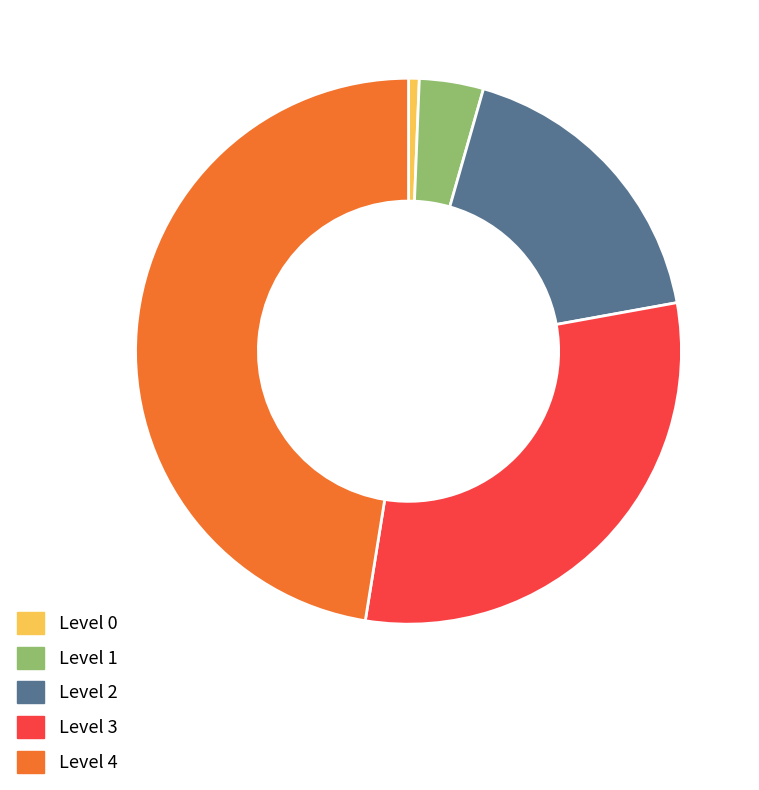

Do Level 2 and Level 0 together represent more than half of the pie?

No